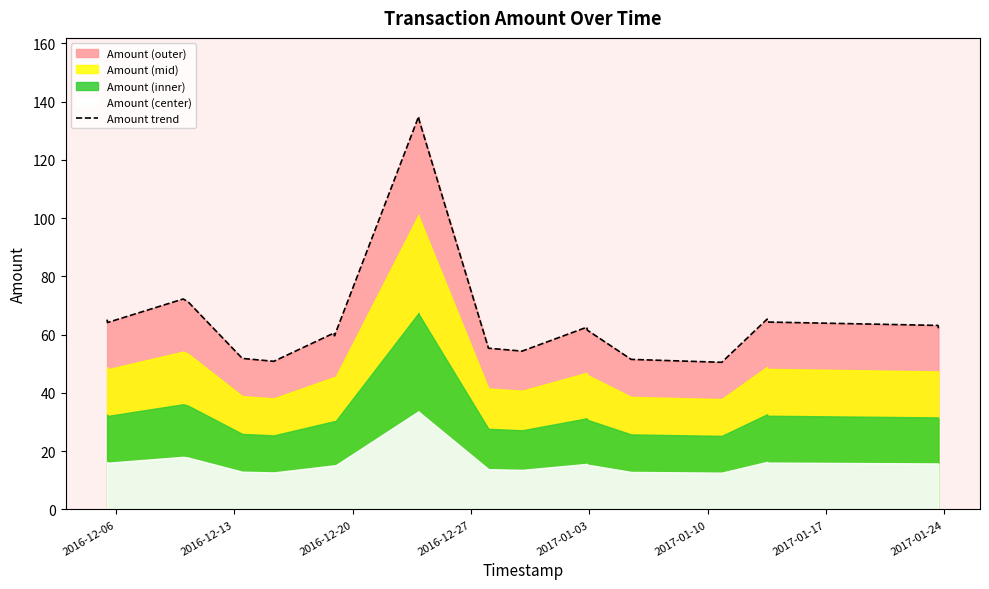

Approximately how many times larger is the value at 2016-12-20 compared to 2016-12-13?

1.1